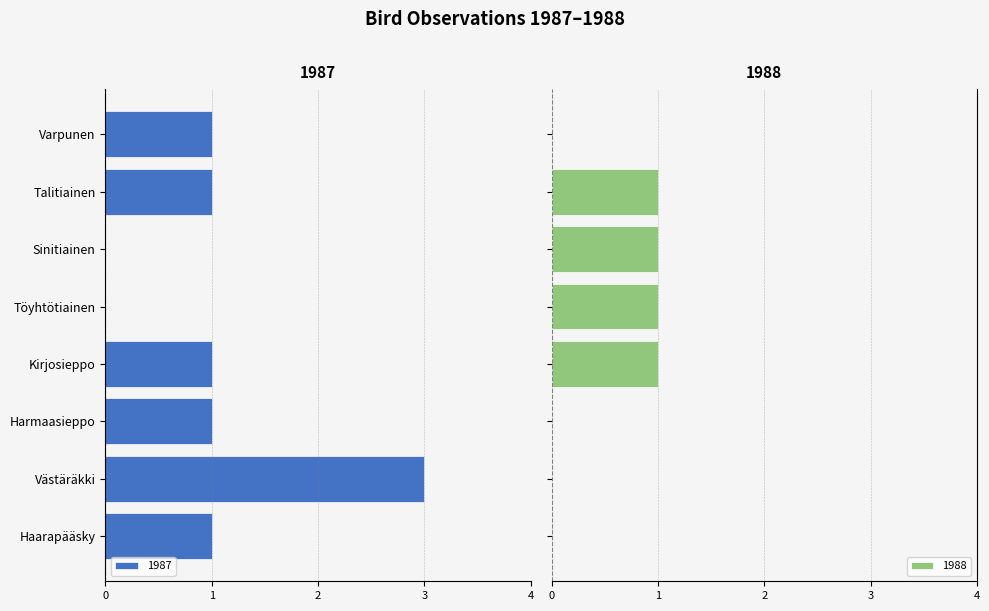

What is the value of the 1988 bar at the 4th from the left?

1